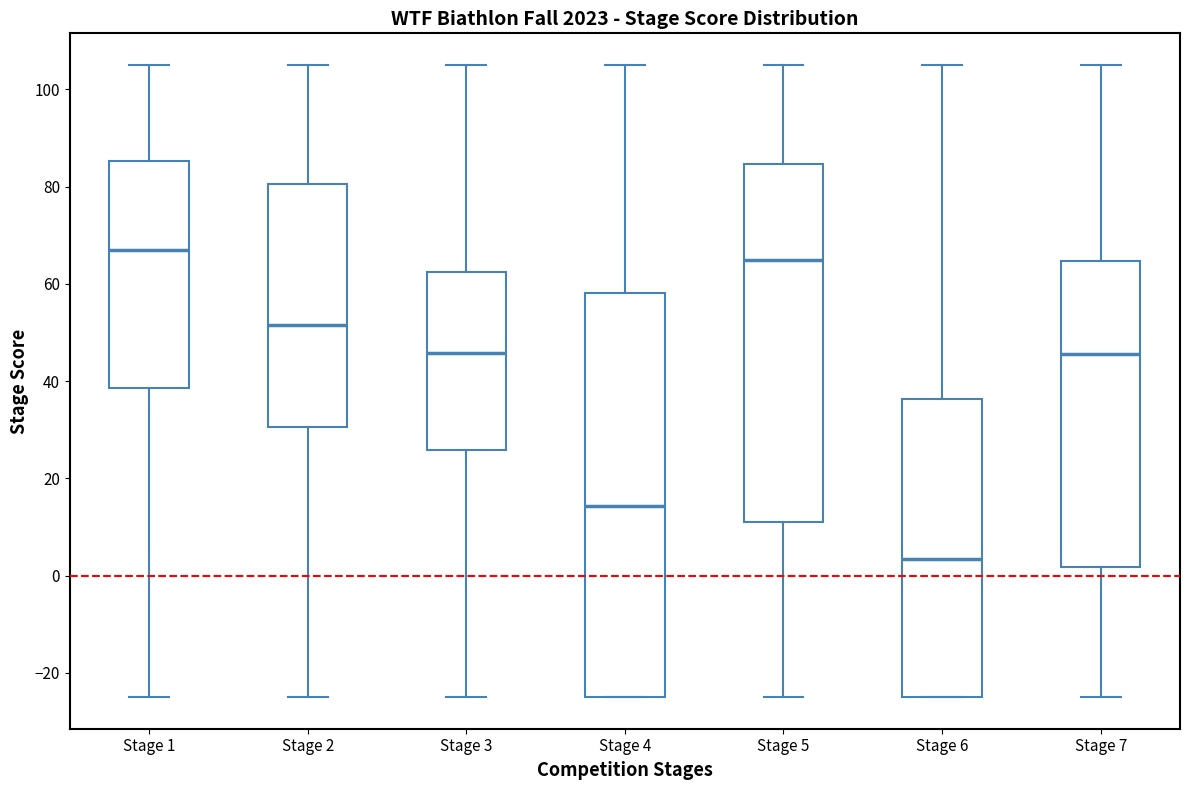

Which box is the tallest, from its lower edge to its upper edge?

Stage 4